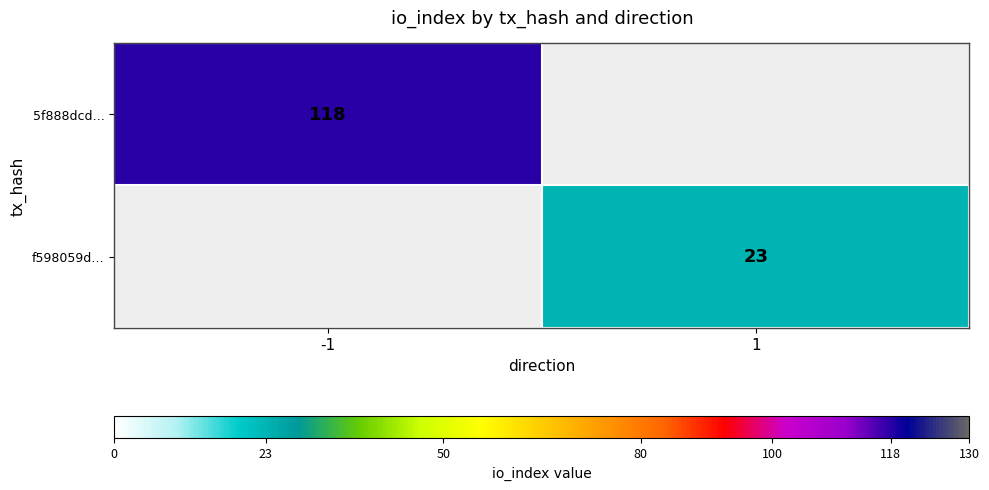

The f598059d… series shows 35 at 1. True or false?

False